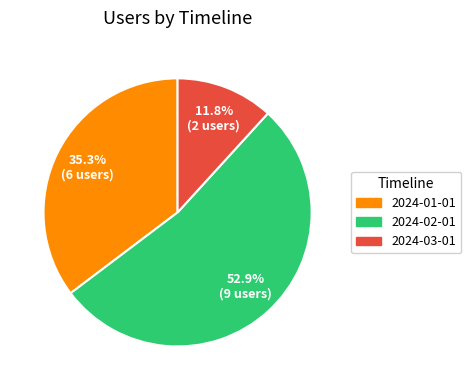

What percentage is the 2024-03-01 slice, to the nearest percent?

12%